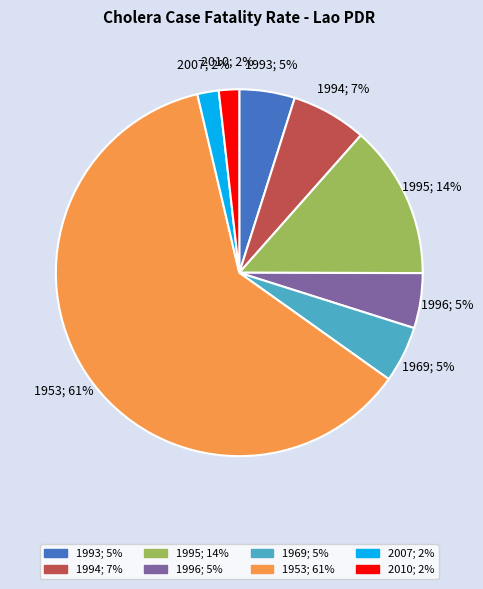

Do 1969 and 2007 together represent more than half of the pie?

No